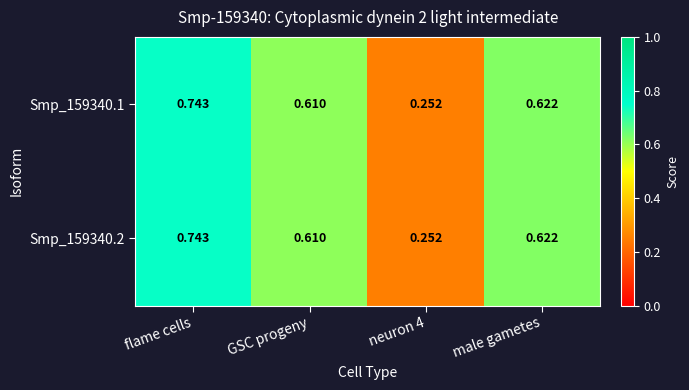

Which category has the highest value in the Smp_159340.2 series?

flame cells